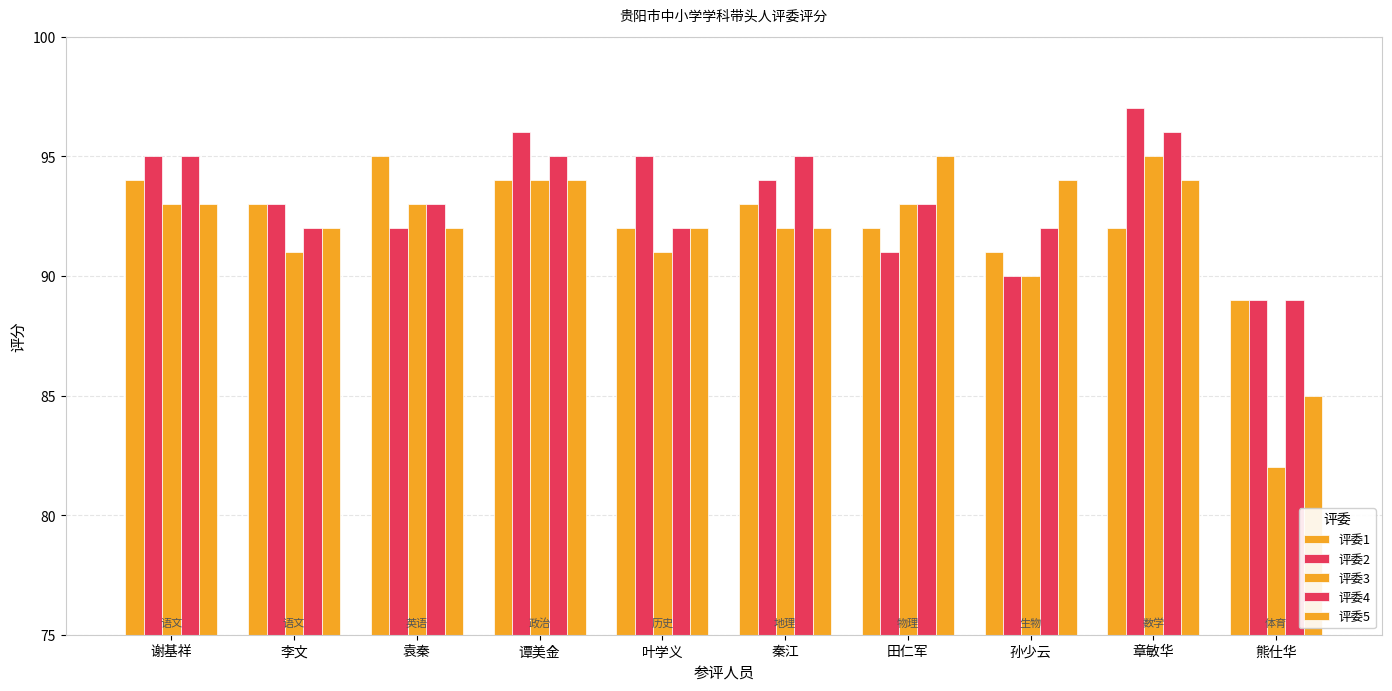

Reading left to right, what are all the values shown in this chart?

评委1: 谢基祥=94	李文=93	袁秦=95	谭美金=94	叶学义=92	秦江=93	田仁军=92	孙少云=91	章敏华=92	熊仕华=89
评委2: 谢基祥=95	李文=93	袁秦=92	谭美金=96	叶学义=95	秦江=94	田仁军=91	孙少云=90	章敏华=97	熊仕华=89
评委3: 谢基祥=93	李文=91	袁秦=93	谭美金=94	叶学义=91	秦江=92	田仁军=93	孙少云=90	章敏华=95	熊仕华=82
评委4: 谢基祥=95	李文=92	袁秦=93	谭美金=95	叶学义=92	秦江=95	田仁军=93	孙少云=92	章敏华=96	熊仕华=89
评委5: 谢基祥=93	李文=92	袁秦=92	谭美金=94	叶学义=92	秦江=92	田仁军=95	孙少云=94	章敏华=94	熊仕华=85